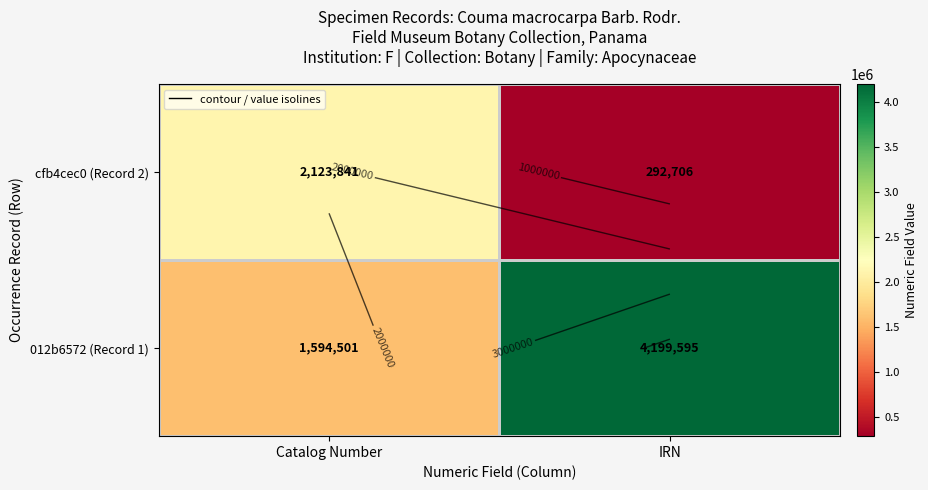

How many values in the cfb4cec0 (Record 2) series are below 2123841?

1